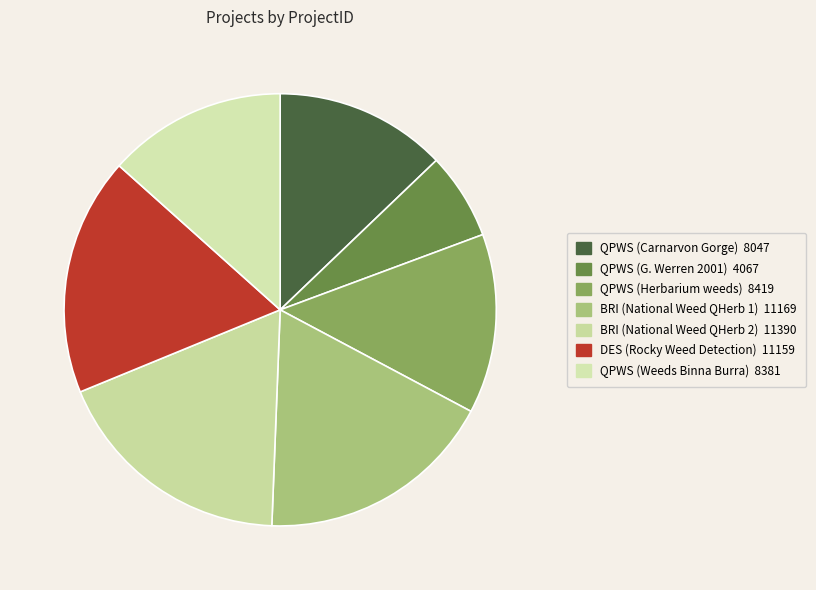

What is the change in value from QPWS (Herbarium weeds) to QPWS (Weeds Binna Burra)?

-38